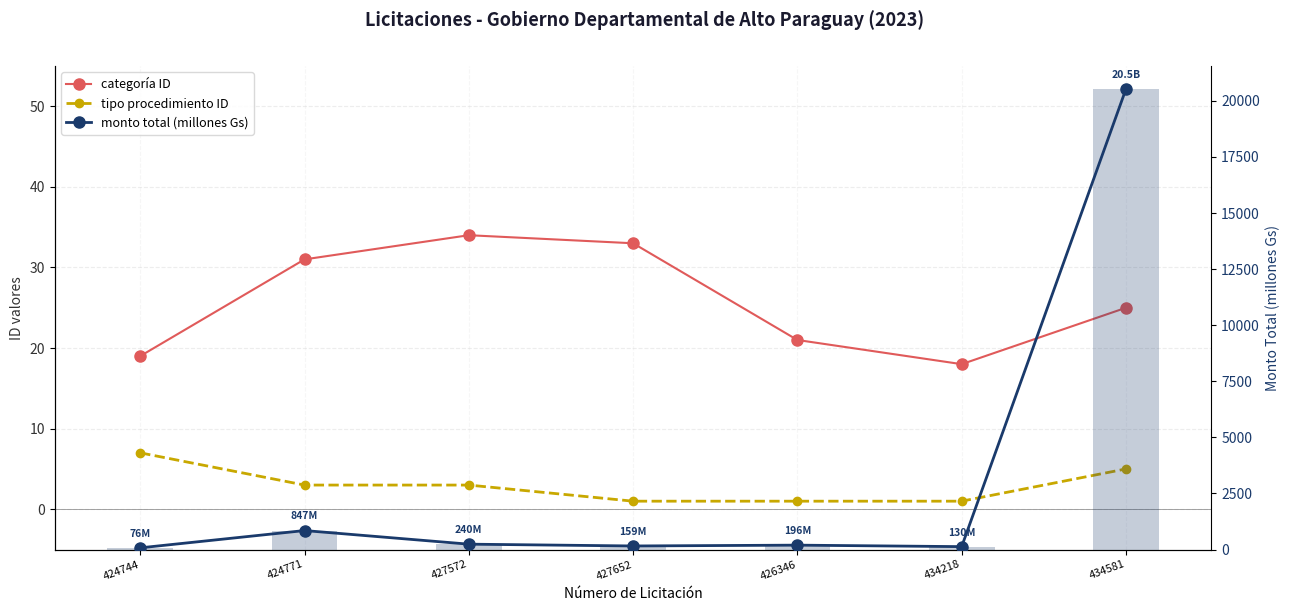

How many values in the monto total (millones Gs) series are below 196?

3